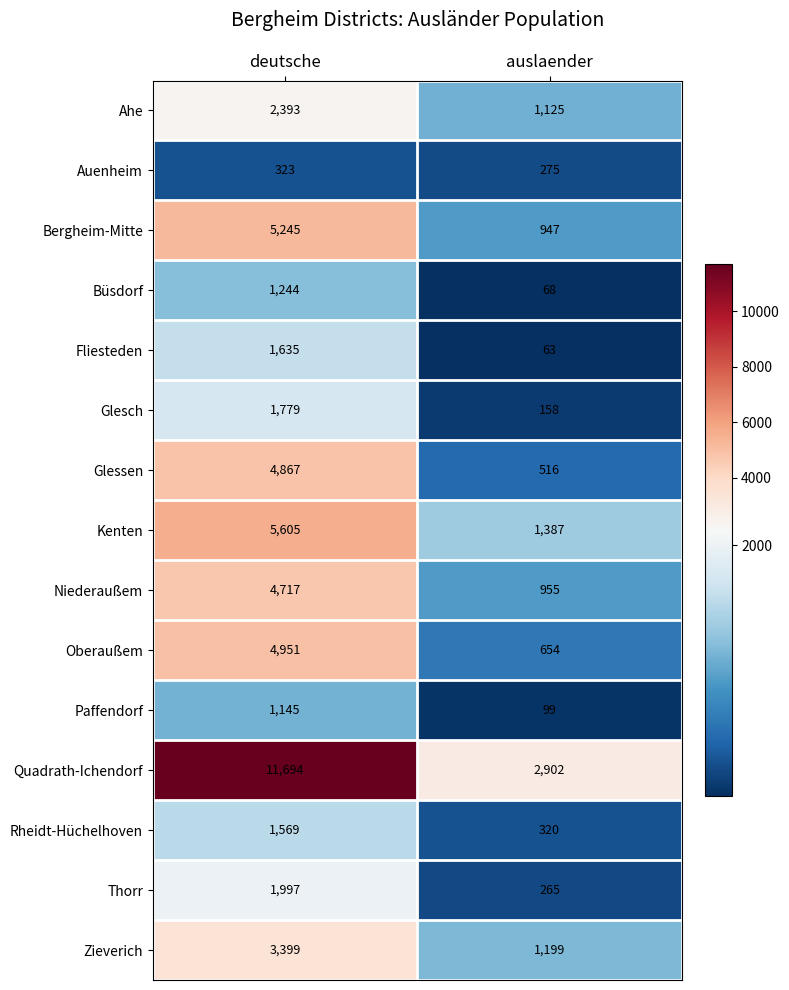

List the series in order of their peak value, lowest first.

Auenheim, Paffendorf, Büsdorf, Rheidt-Hüchelhoven, Fliesteden, Glesch, Thorr, Ahe, Zieverich, Niederaußem, Glessen, Oberaußem, Bergheim-Mitte, Kenten, Quadrath-Ichendorf